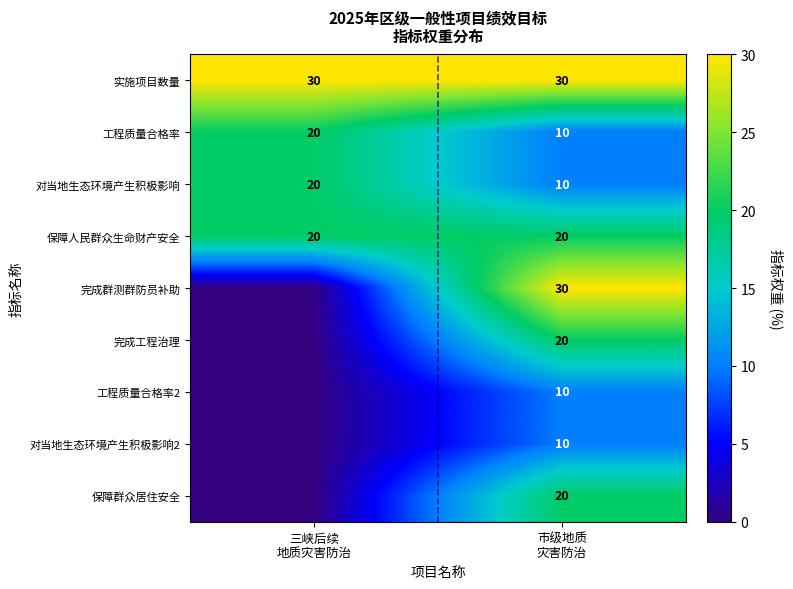

Which category has the highest value across all series?

三峡后续
地质灾害防治